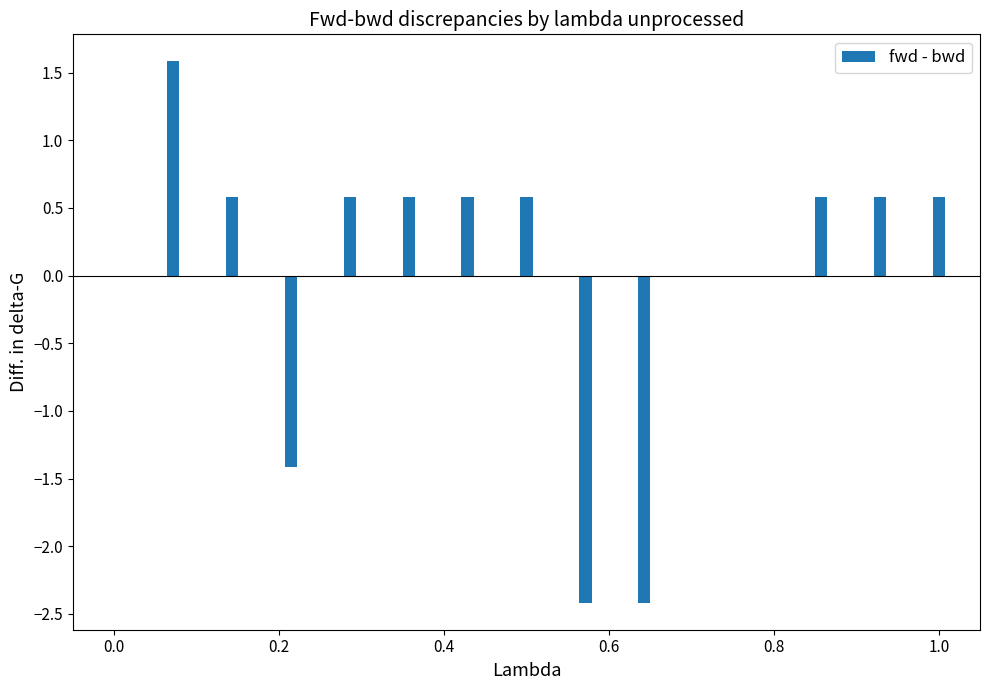

What is the maximum value shown in the chart?

1.6